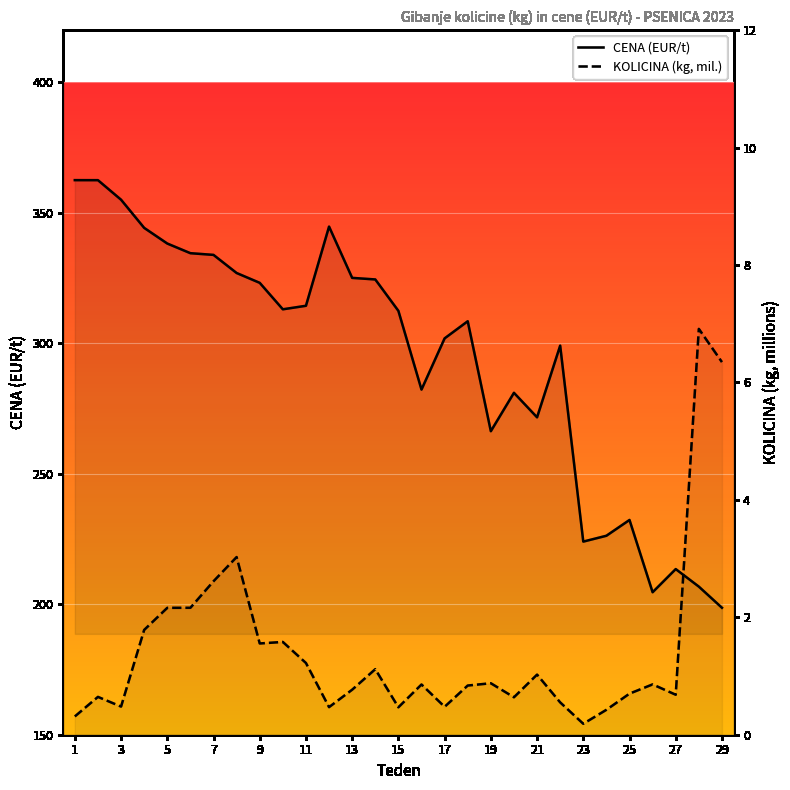

True or false: KOLICINA (kg, mil.) has more than 1 interior local peaks.

True